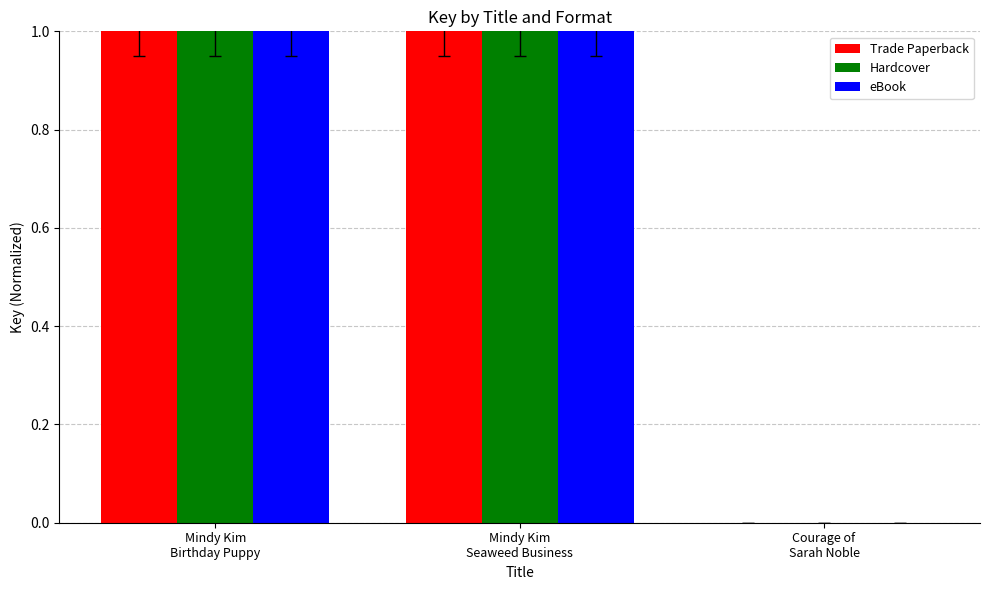

What is the maximum value for eBook?

1.0